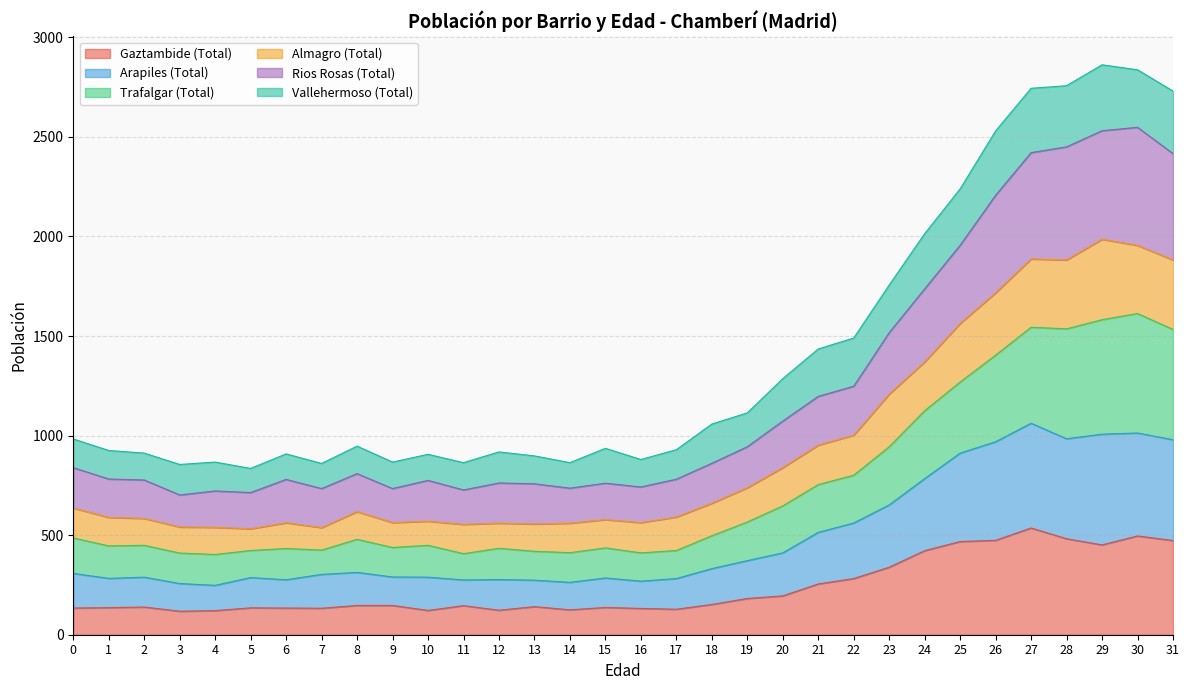

What is the lowest value of the Gaztambide (Total) series?

118